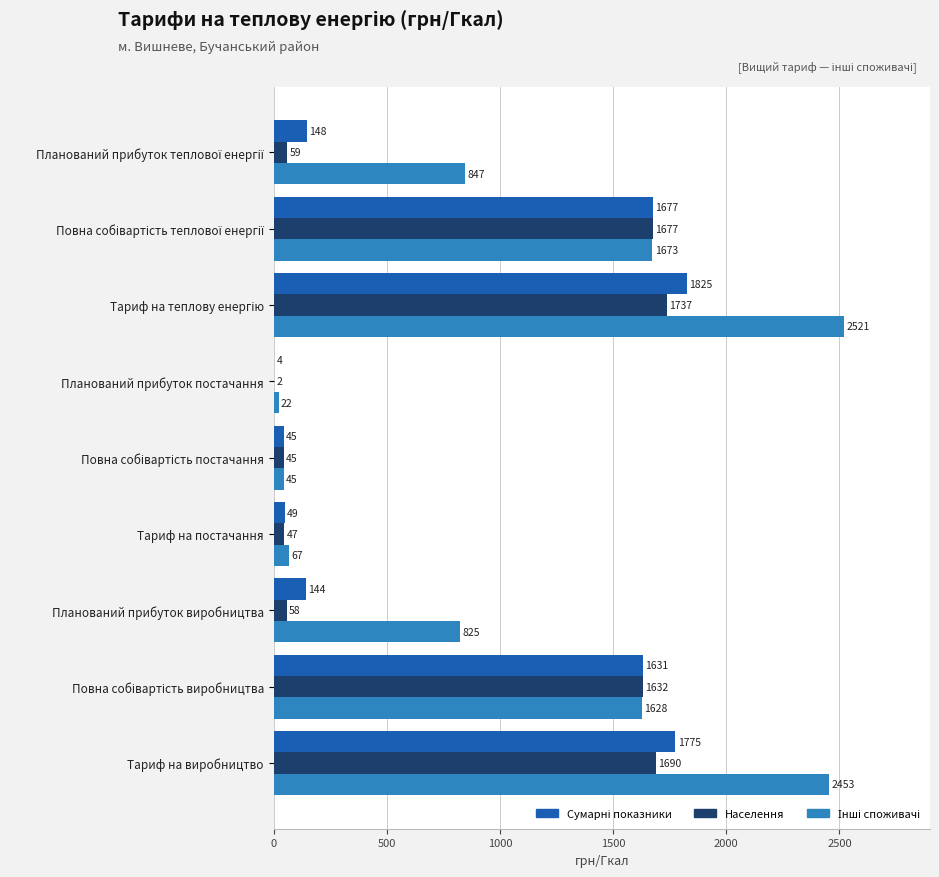

True or false: Населення has a value of 57.8 at Планований прибуток виробництва.

True